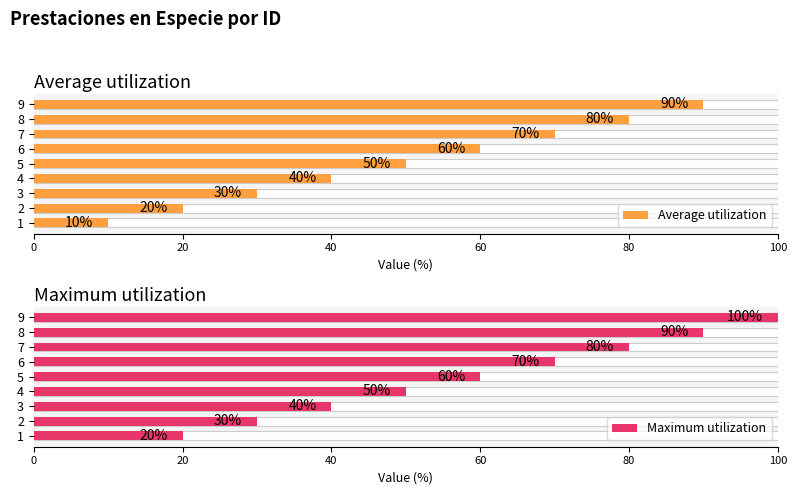

How many data points in Average utilization are above 50?

4